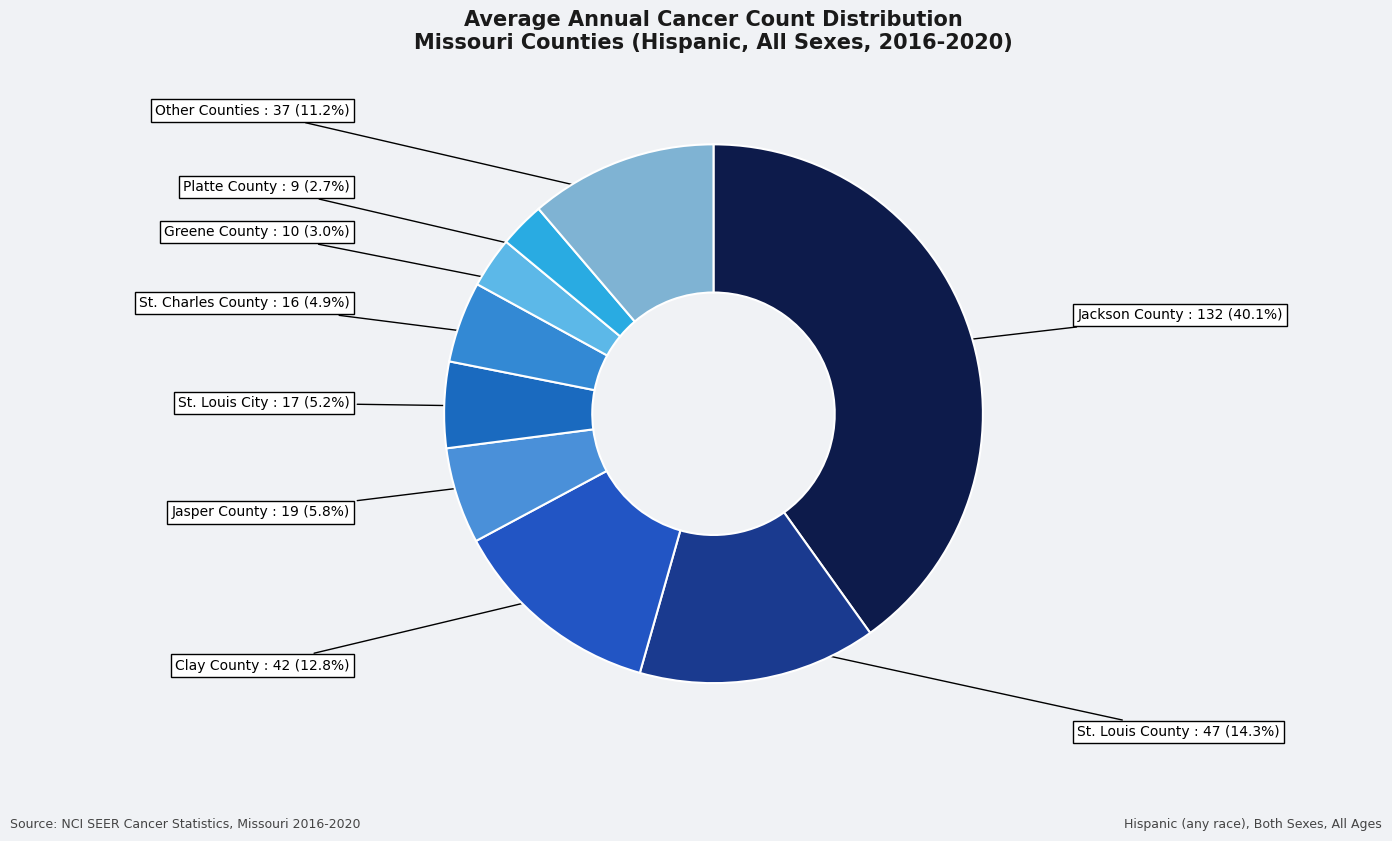

Count the number of slices in the pie.

9